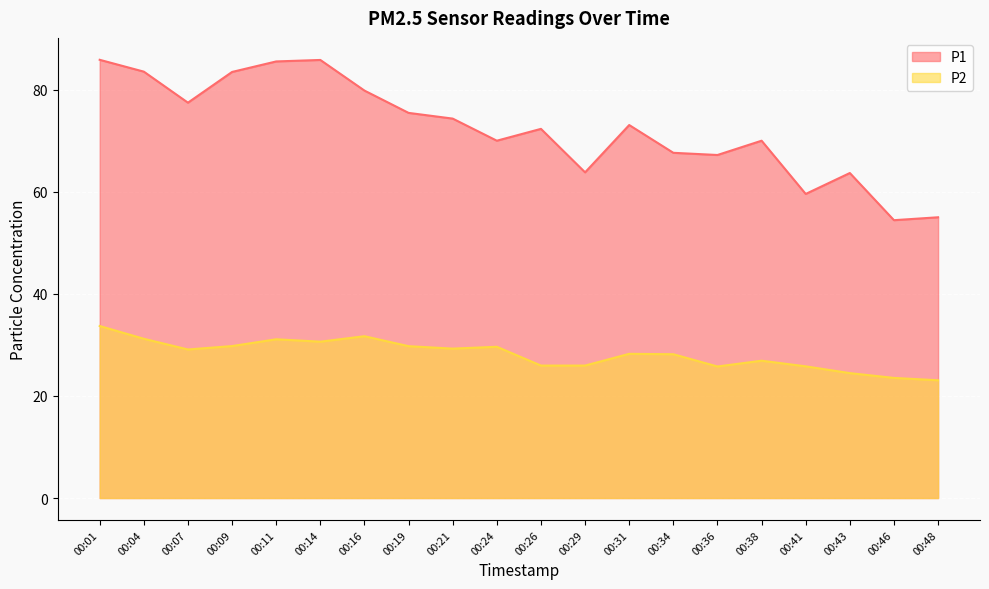

Reading left to right, what are all the values shown in this chart?

P1: 85.8	83.5	77.5	83.5	85.5	85.8	79.8	75.5	74.3	70.0	72.3	63.8	73.1	67.6	67.2	70.0	59.6	63.7	54.4	55.0
P2: 33.7	31.2	29.1	29.8	31.1	30.6	31.7	29.8	29.3	29.6	25.9	25.9	28.2	28.2	25.8	26.9	25.8	24.5	23.5	23.1